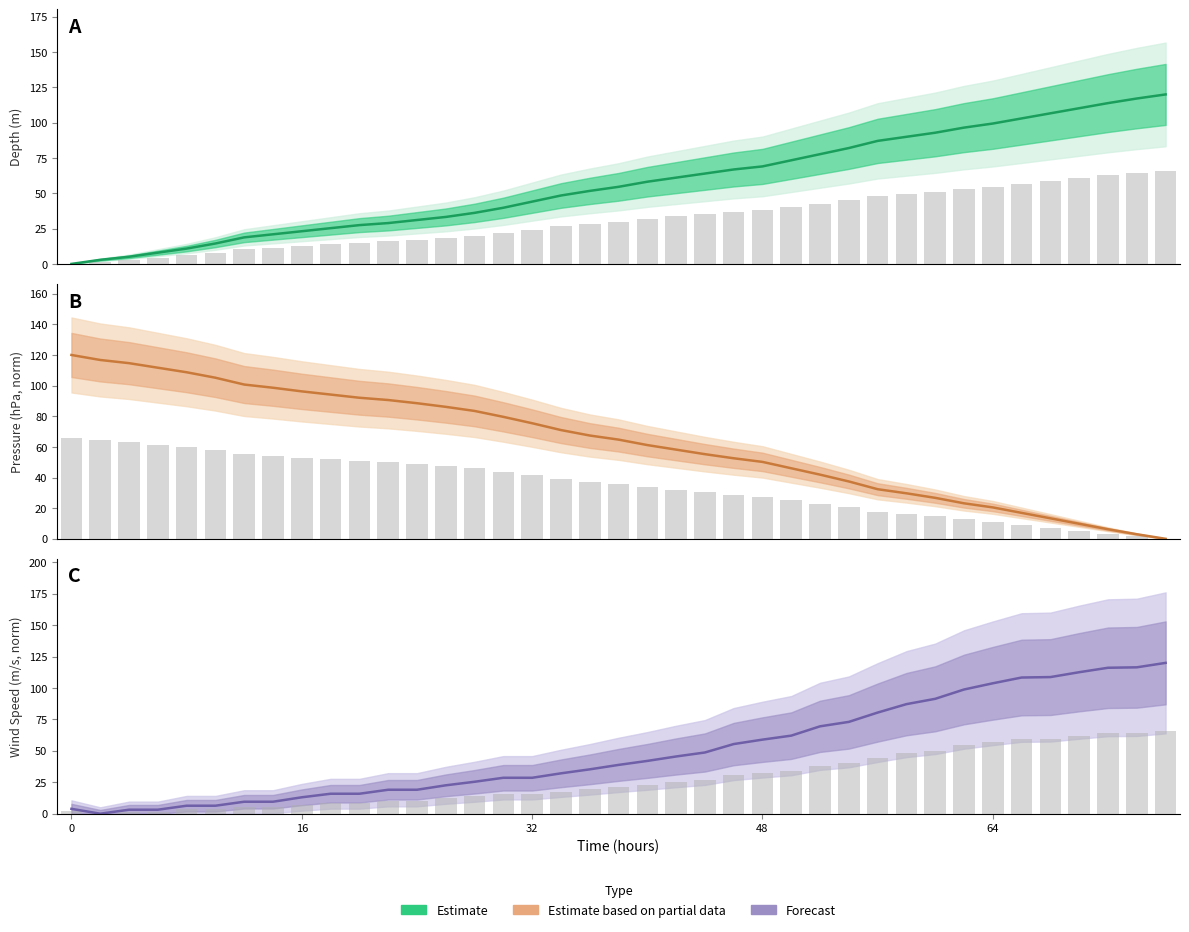

How many values in col_1 (Depth) estimate are above zero?

38